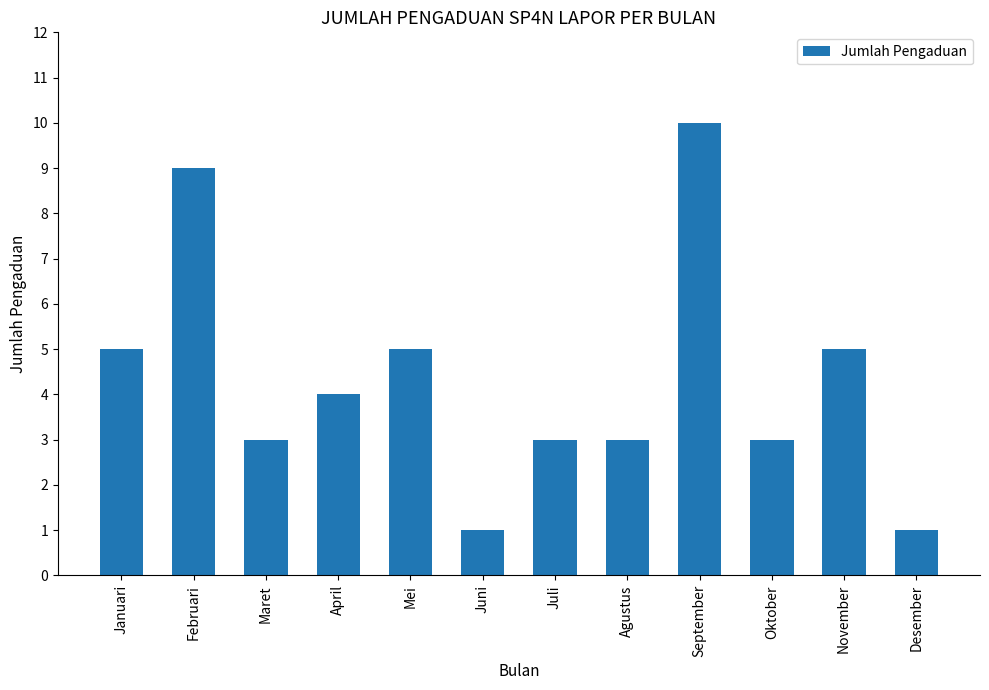

The value at Februari is 9. True or false?

True